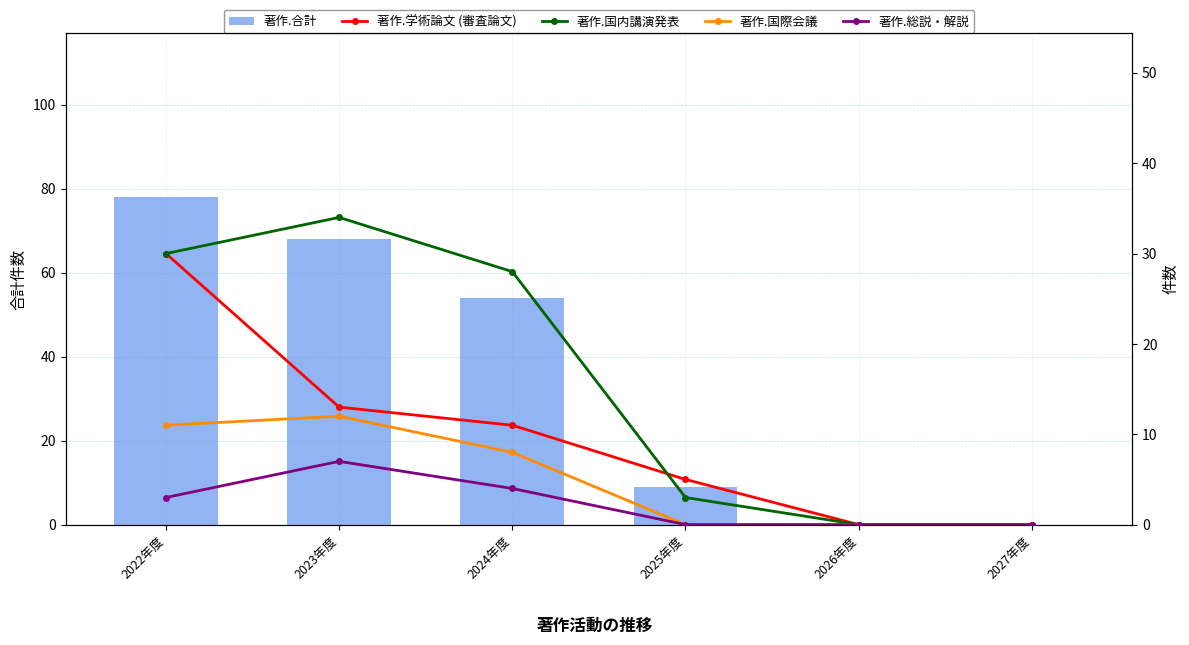

What is the sum of all 著作.総説・解説 values?

14